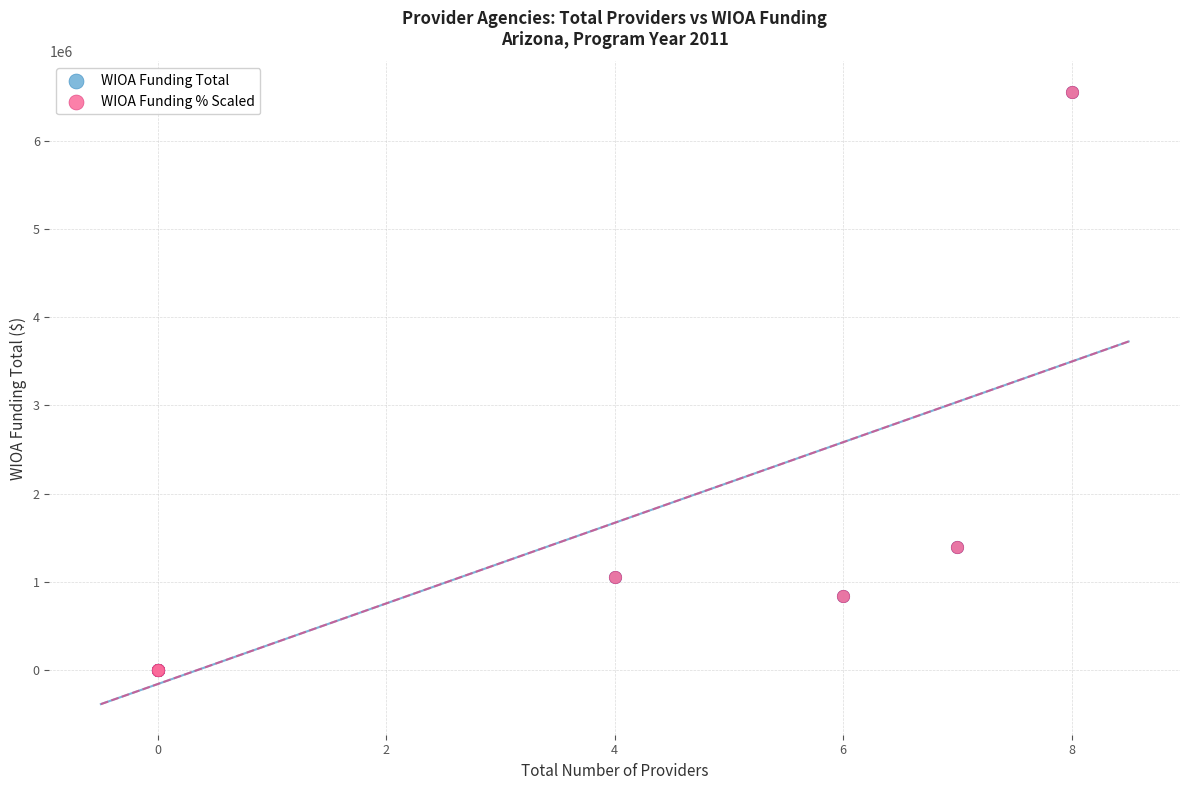

What are all the series names shown in the legend?

WIOA Funding Total, WIOA Funding % Scaled